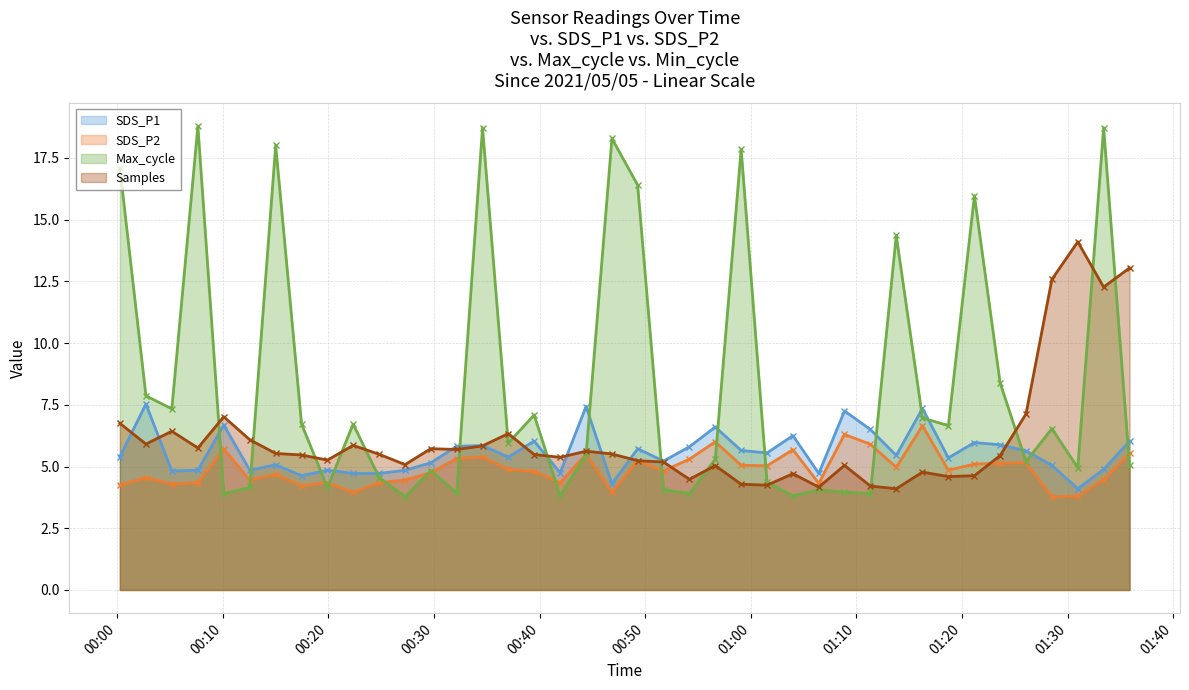

What is the sum of all Samples values?

245.4